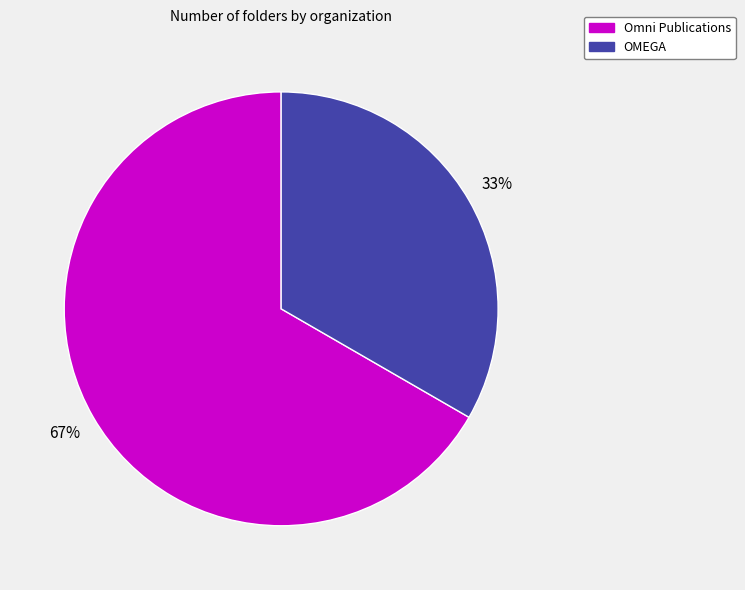

Approximately how many times larger is the value at OMEGA compared to Omni Publications?

0.5